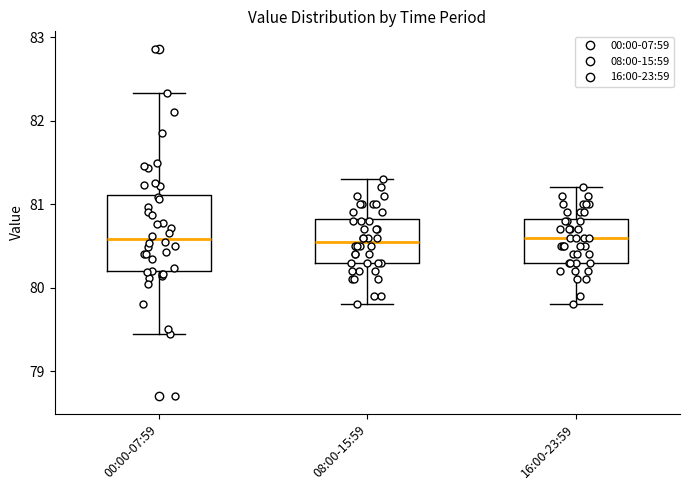

Where is the upper edge of the box for 00:00-07:59 on the y-axis? The values are not printed on the chart, so give them approximately, as read against the axis.

81.1